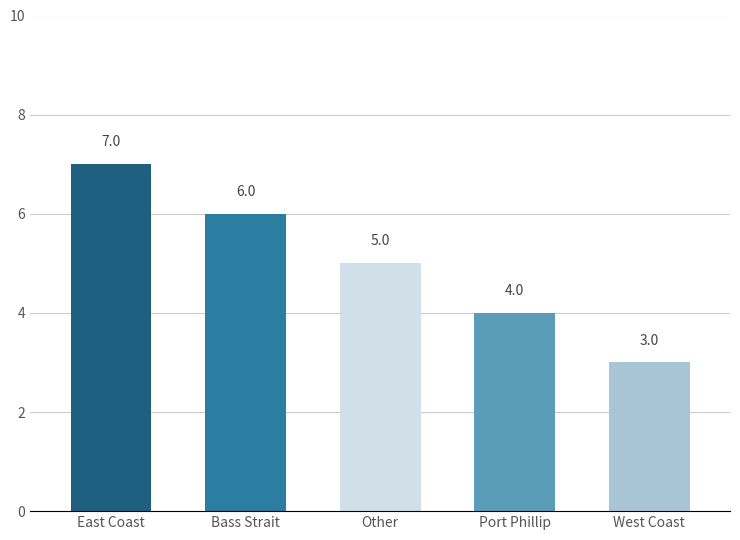

The chart shows a value of 9 at Other. True or false?

False